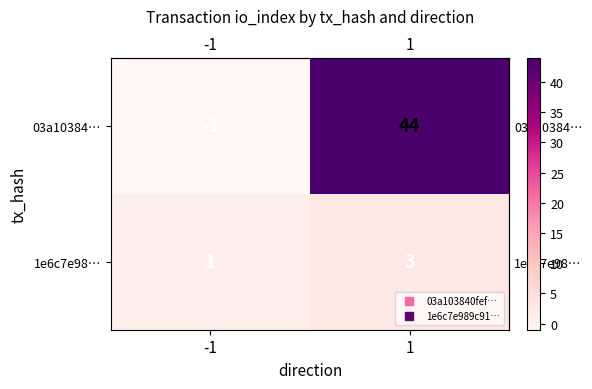

Which label corresponds to the largest value in the chart?

1